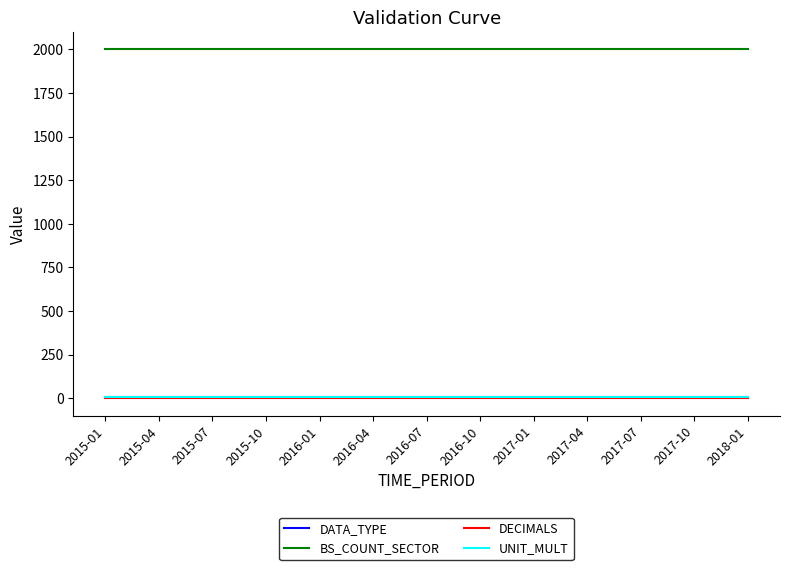

True or false: BS_COUNT_SECTOR and UNIT_MULT cross at least once.

False